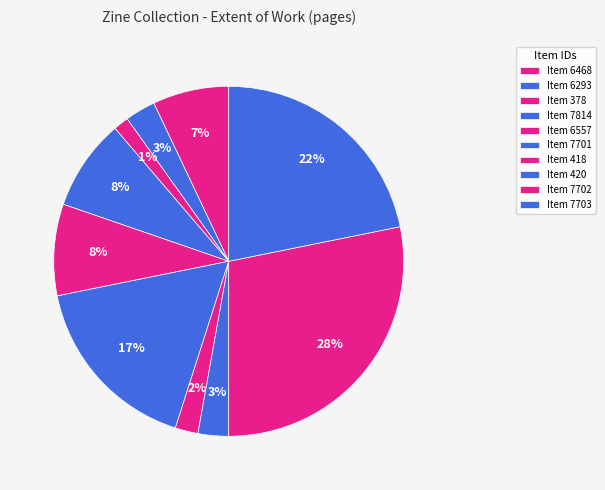

Count the number of slices in the pie.

10